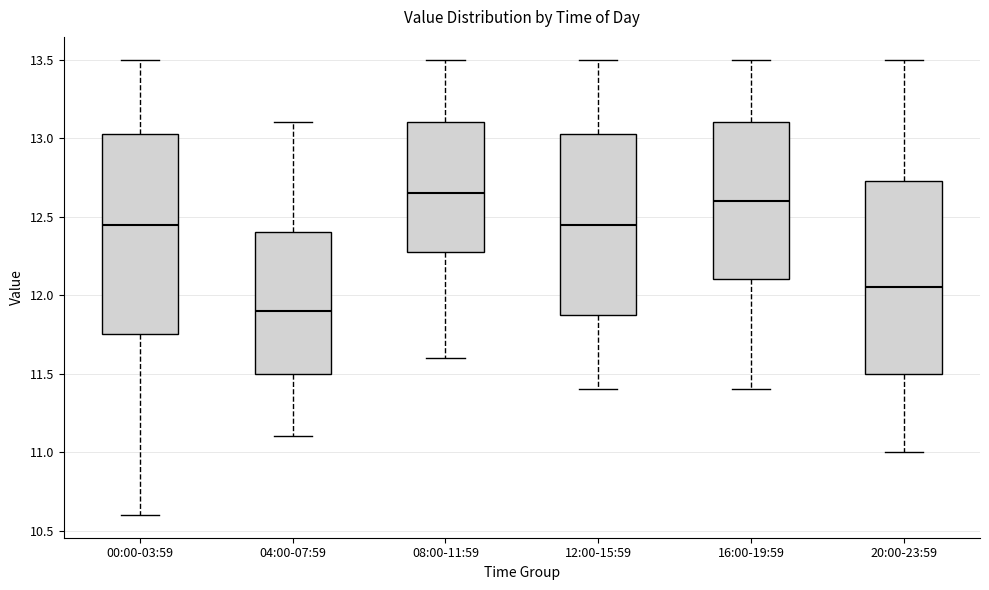

Comparing the boxes themselves (not the whiskers), which one is the tallest?

00:00-03:59